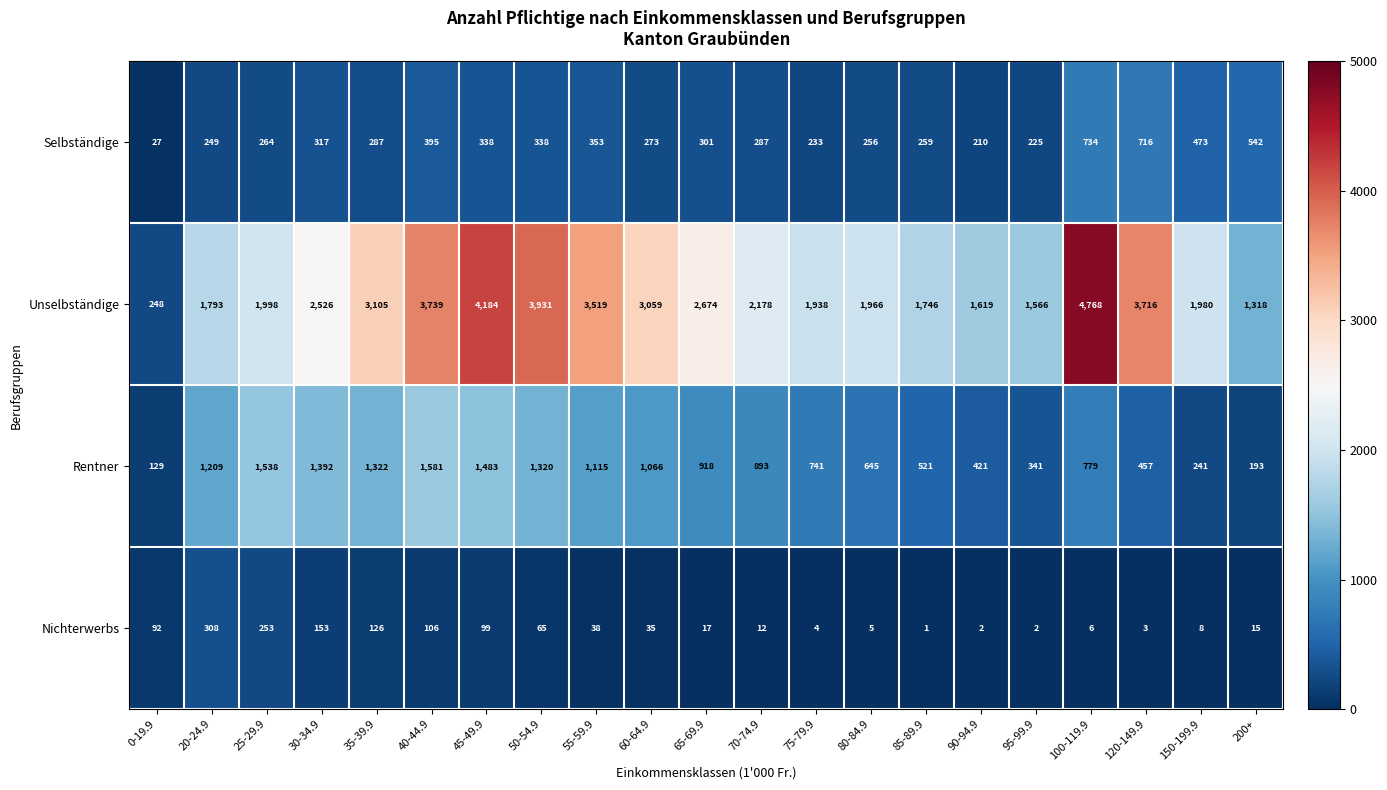

List the series in order of their peak value, lowest first.

Nichterwerbs, Selbständige, Rentner, Unselbständige